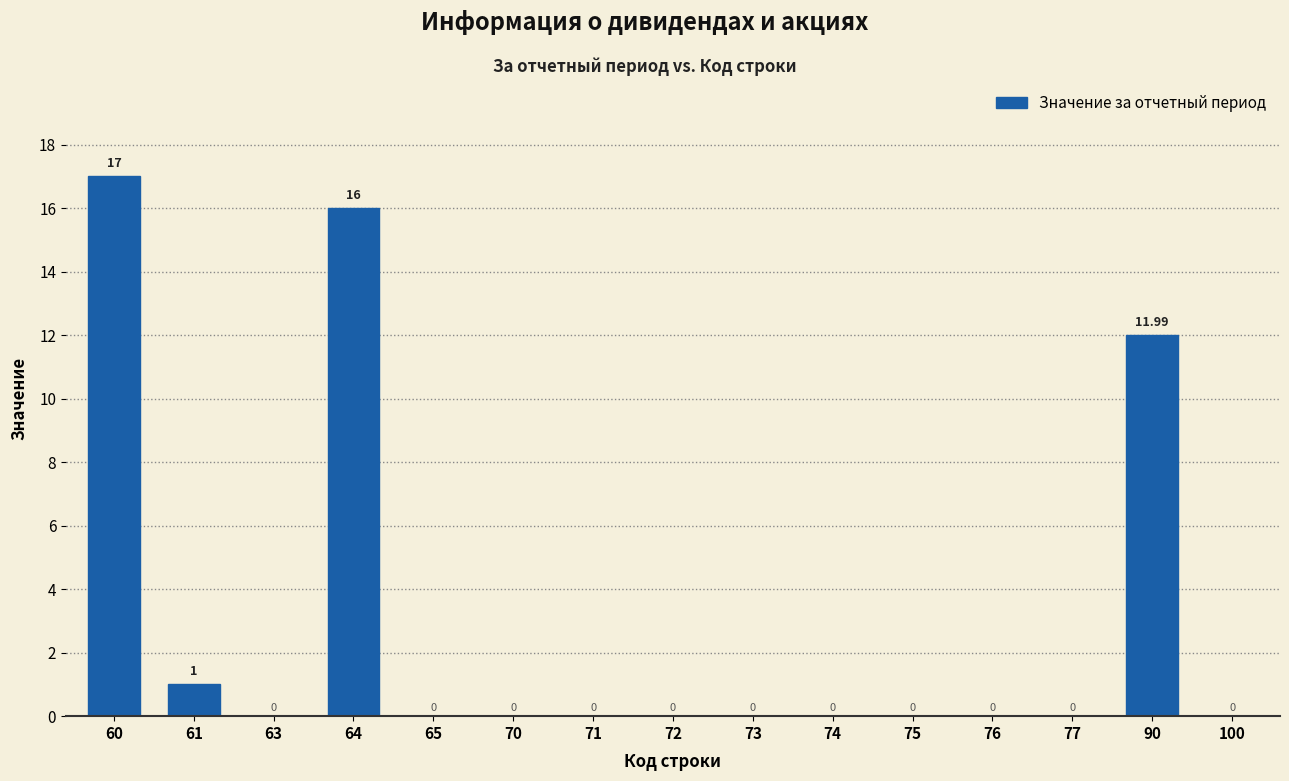

What is the sum of the values at 60 and 73?

17.0